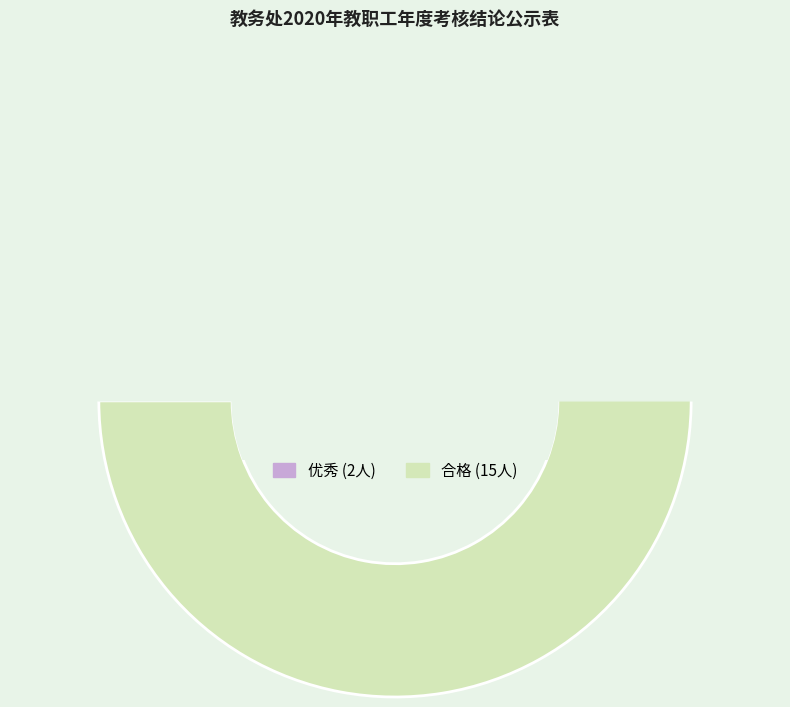

What portion of the pie excludes 合格?

11.8%